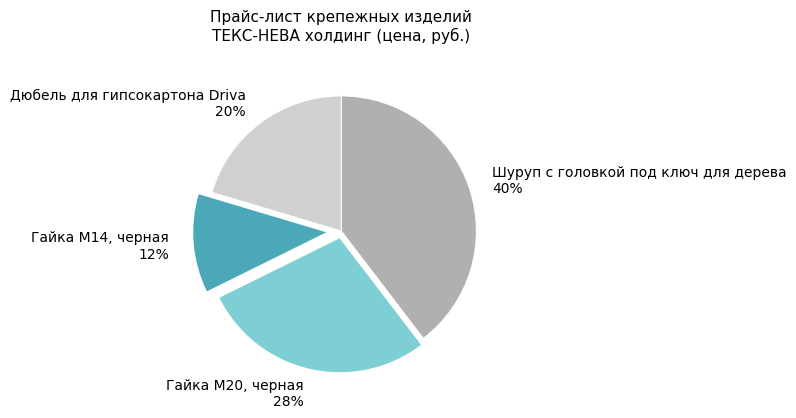

Is the sum of Шуруп с головкой под ключ для дерева and Гайка М20, черная greater than half?

Yes